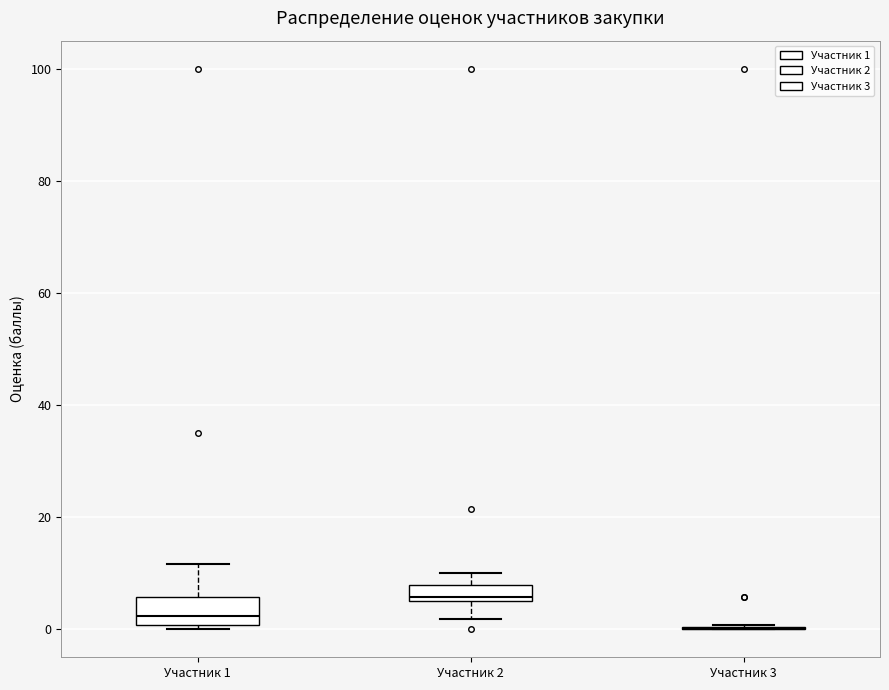

Which box is the tallest, from its lower edge to its upper edge?

Участник 1